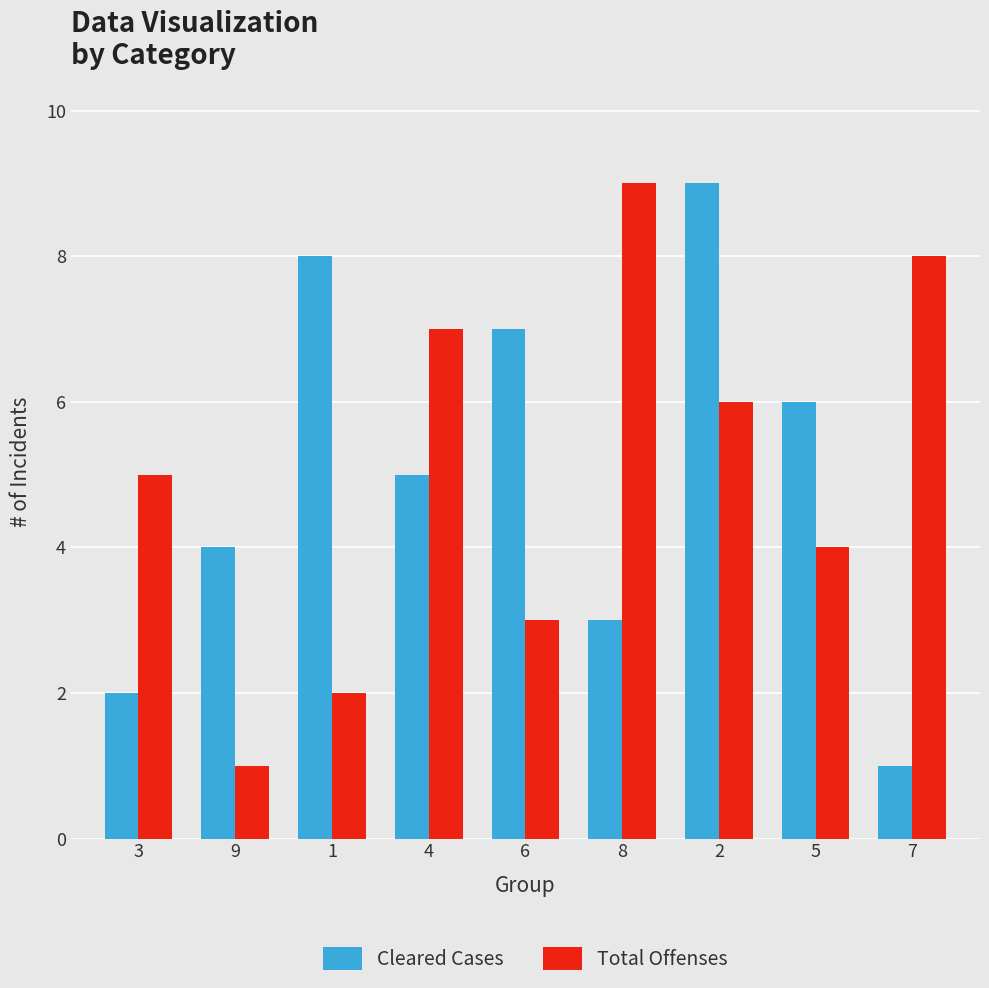

Between 3 and 5, which series saw the biggest shift?

Cleared Cases